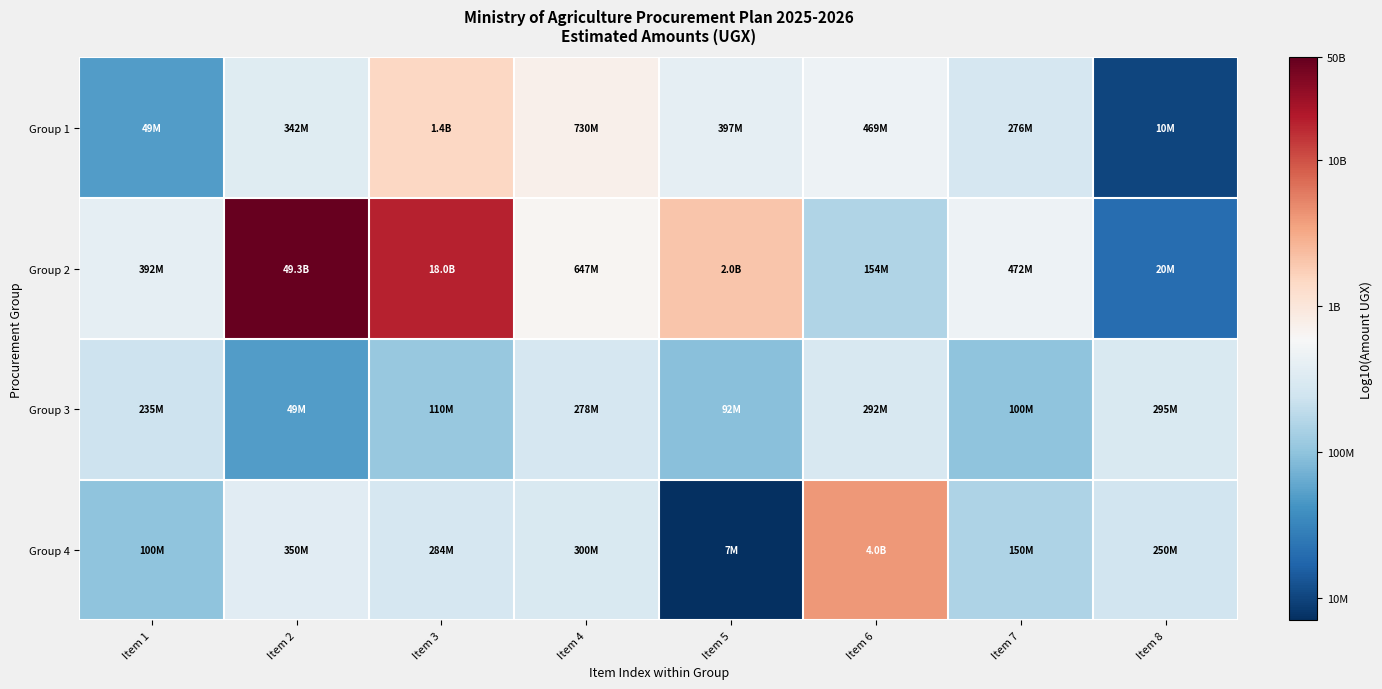

Which category has the lowest value across all series?

Item 5